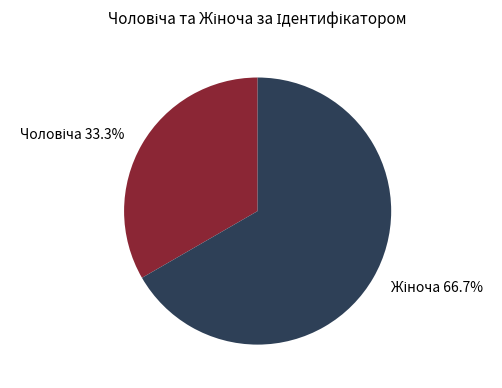

Is there a majority slice in this chart?

Yes